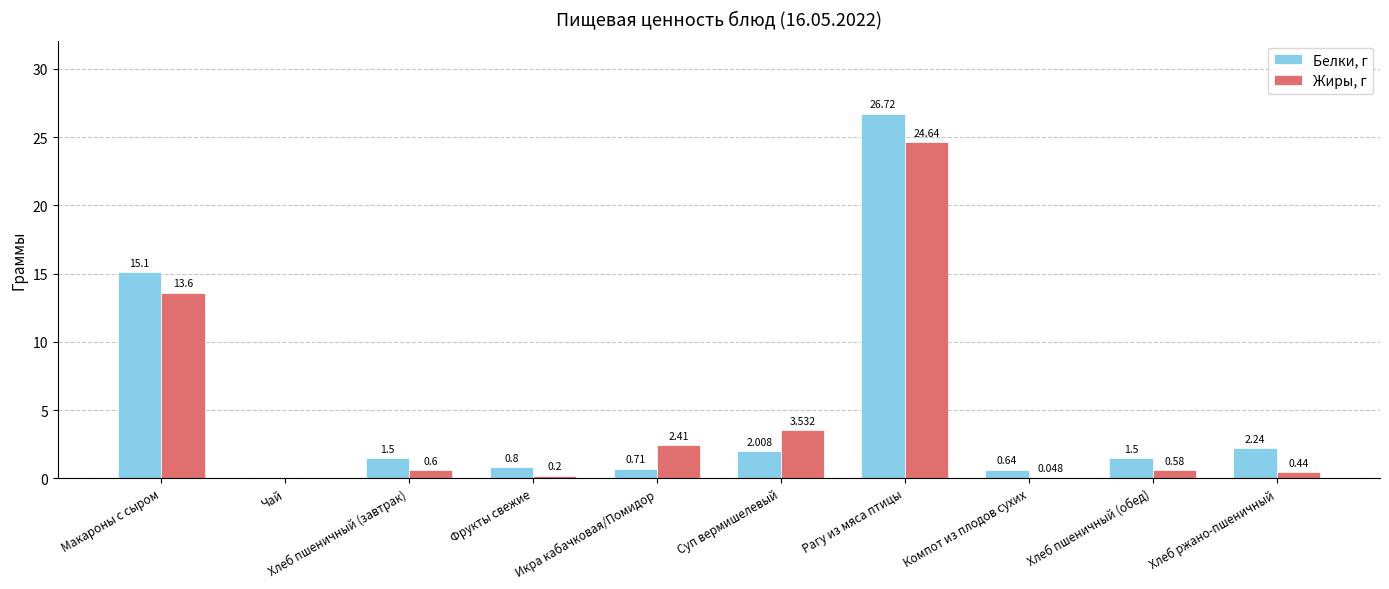

Is the value of Жиры, г at Суп вермишелевый greater than the value of Белки, г at Рагу из мяса птицы?

No